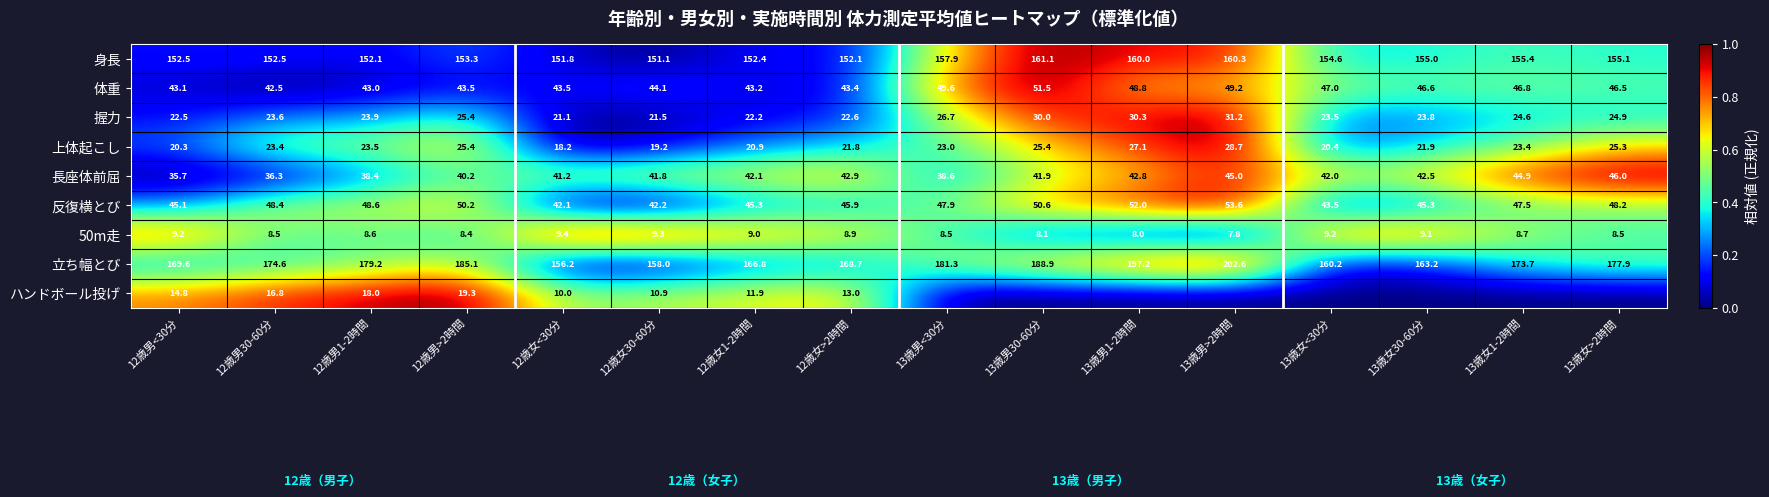

Rank the categories by 長座体前屈 value from highest to lowest.

13歳女>2時間, 13歳男>2時間, 13歳女1-2時間, 12歳女>2時間, 13歳男1-2時間, 13歳女30-60分, 12歳女1-2時間, 13歳女<30分, 13歳男30-60分, 12歳女30-60分, 12歳女<30分, 12歳男>2時間, 13歳男<30分, 12歳男1-2時間, 12歳男30-60分, 12歳男<30分